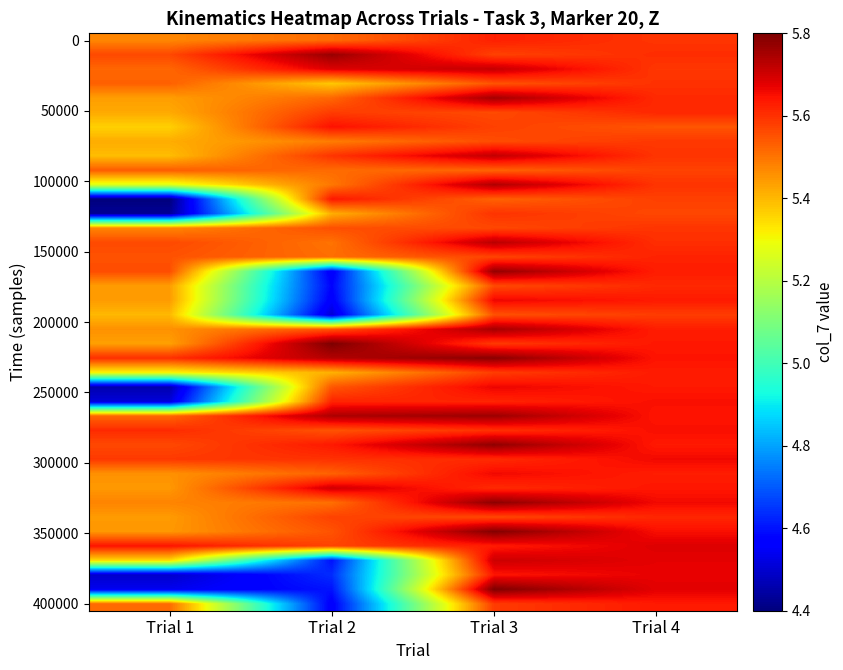

How many categories are shown in the chart?

4